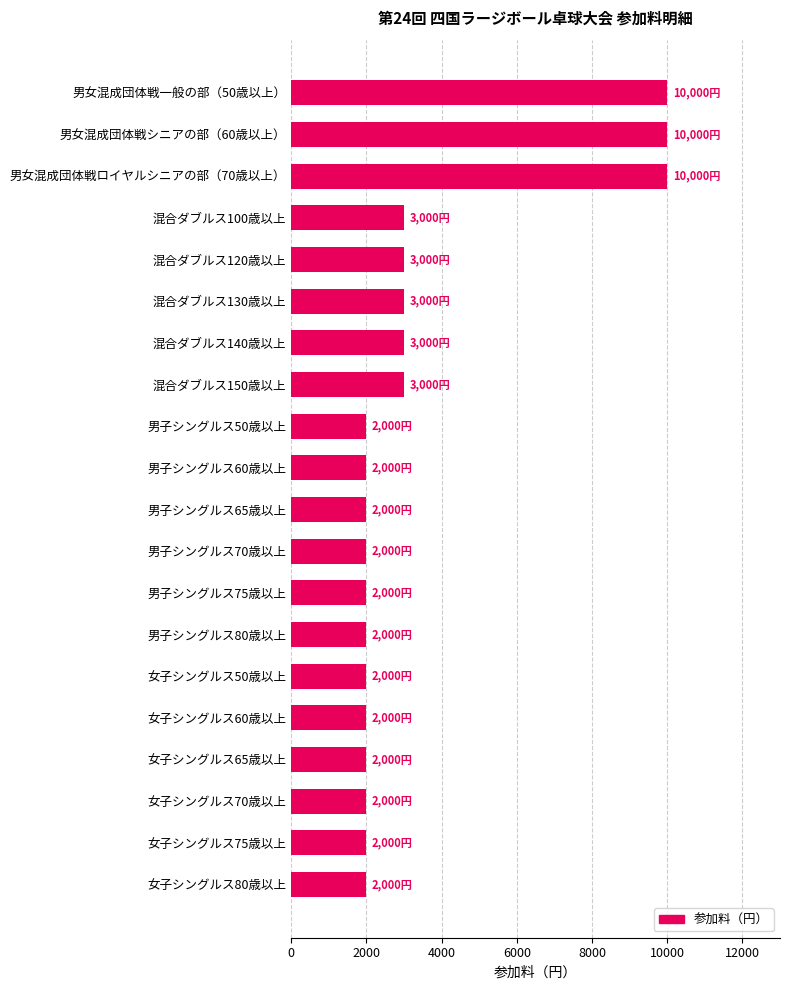

Reading top to bottom, extract all data points from this chart.

男女混成団体戦一般の部（50歳以上）=10000	男女混成団体戦シニアの部（60歳以上）=10000	男女混成団体戦ロイヤルシニアの部（70歳以上）=10000	混合ダブルス100歳以上=3000	混合ダブルス120歳以上=3000	混合ダブルス130歳以上=3000	混合ダブルス140歳以上=3000	混合ダブルス150歳以上=3000	男子シングルス50歳以上=2000	男子シングルス60歳以上=2000	男子シングルス65歳以上=2000	男子シングルス70歳以上=2000	男子シングルス75歳以上=2000	男子シングルス80歳以上=2000	女子シングルス50歳以上=2000	女子シングルス60歳以上=2000	女子シングルス65歳以上=2000	女子シングルス70歳以上=2000	女子シングルス75歳以上=2000	女子シングルス80歳以上=2000